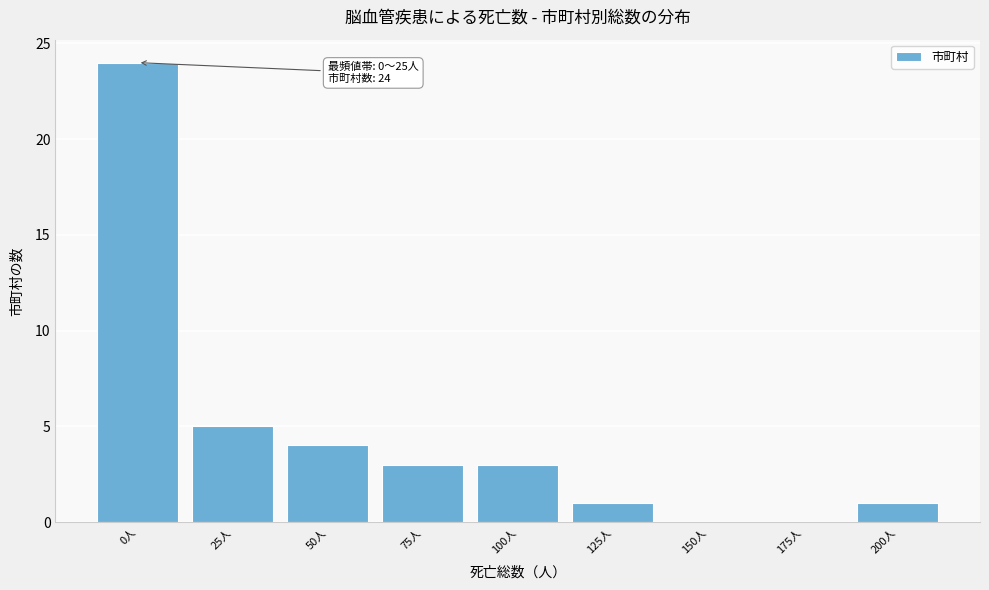

Reading left to right, list all the values displayed in this chart.

0人=24	25人=5	50人=4	75人=3	100人=3	125人=1	150人=0	175人=0	200人=1